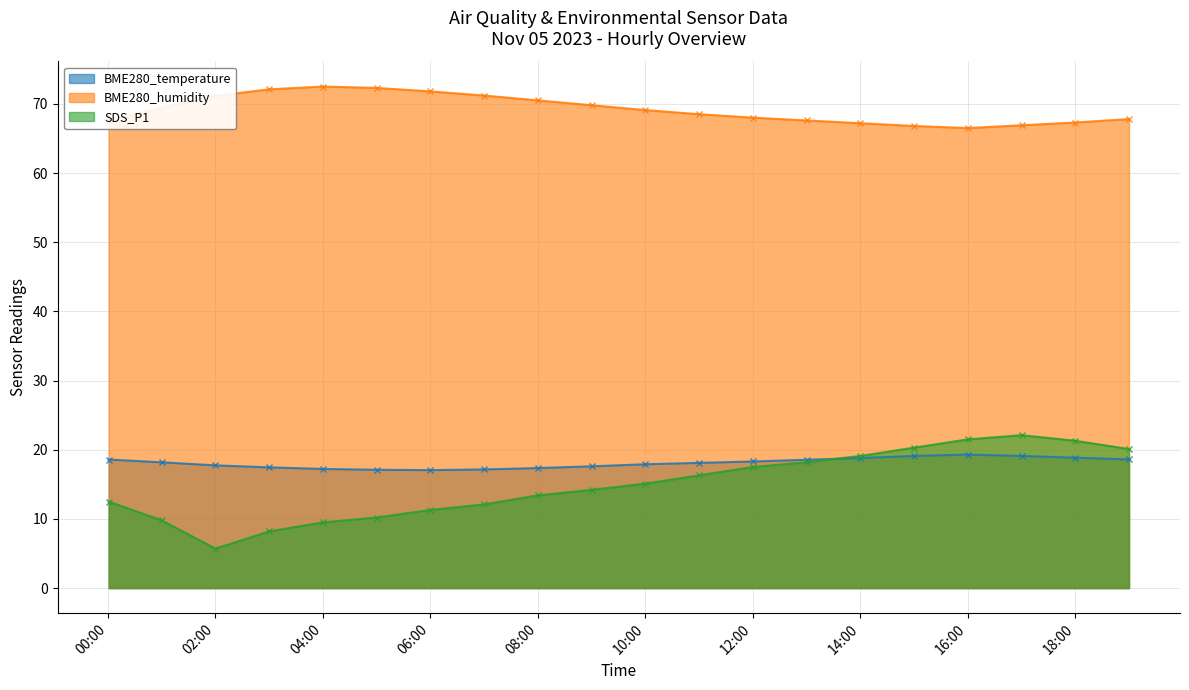

Reading left to right, transcribe all the data shown in this chart.

BME280_temperature: 18.6	18.2	17.7	17.4	17.2	17.1	17.1	17.1	17.4	17.6	17.9	18.1	18.3	18.6	18.8	19.1	19.3	19.1	18.9	18.6
BME280_humidity: 67.6	69.4	71.2	72.1	72.5	72.3	71.8	71.2	70.5	69.8	69.1	68.5	68.0	67.6	67.2	66.8	66.5	66.9	67.3	67.8
SDS_P1: 12.5	9.8	5.7	8.2	9.5	10.2	11.3	12.1	13.4	14.2	15.1	16.3	17.5	18.2	19.1	20.3	21.5	22.1	21.3	20.1